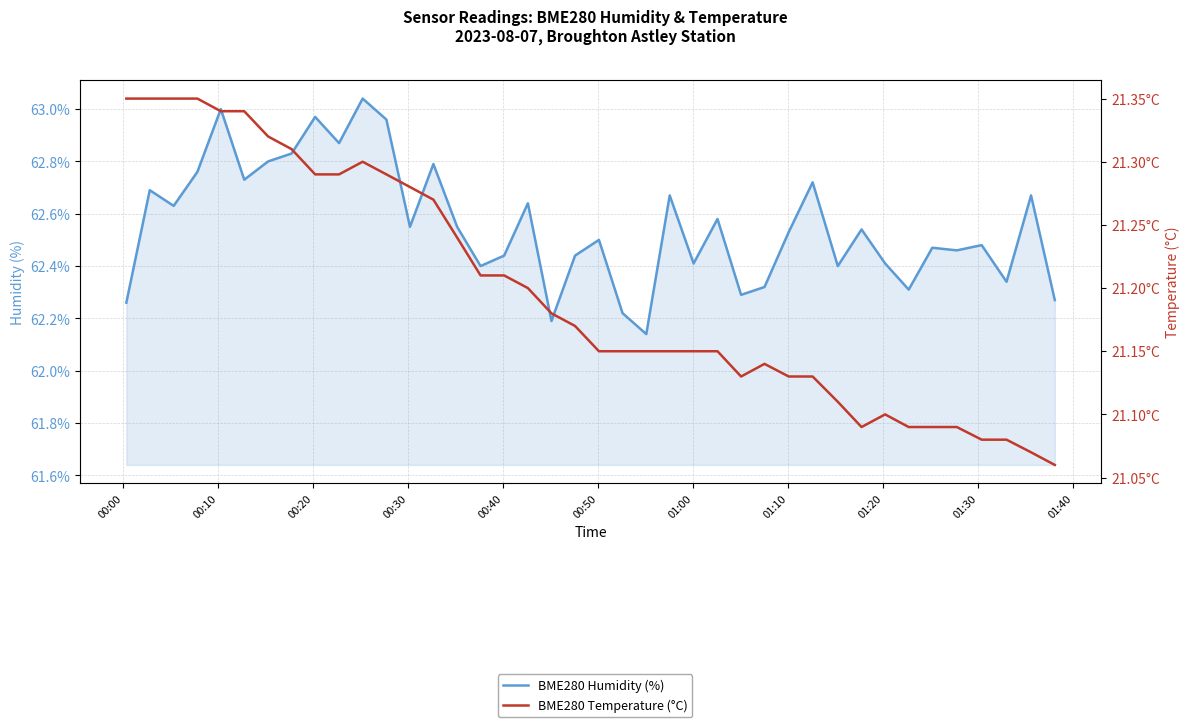

True or false: BME280_humidity and BME280_temperature cross at least once.

False